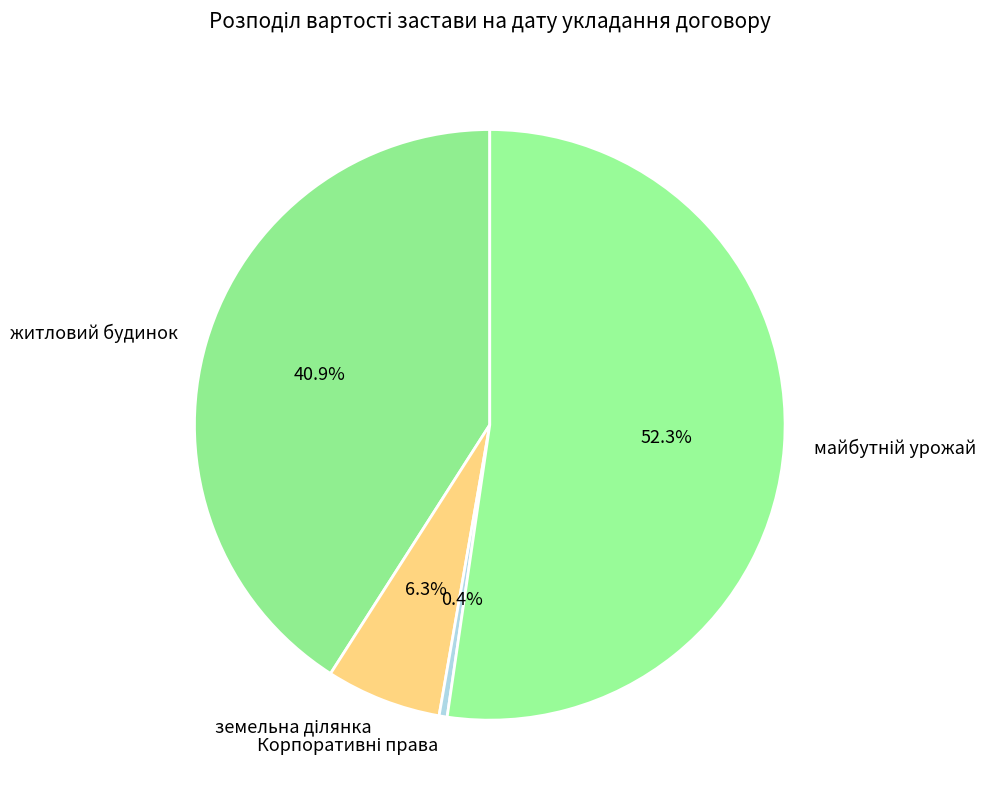

Is there a majority slice in this chart?

Yes